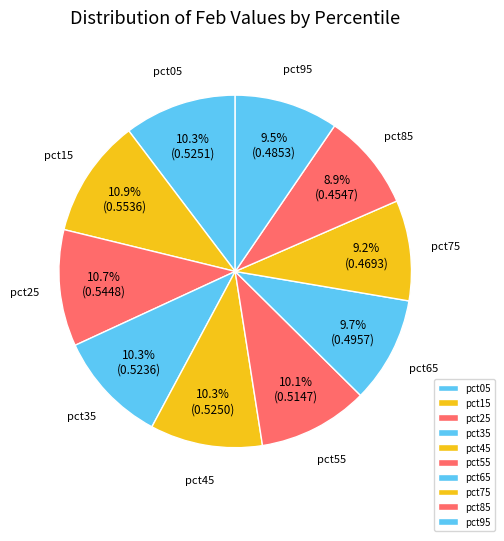

To the nearest percent, what portion does pct55 represent?

10%